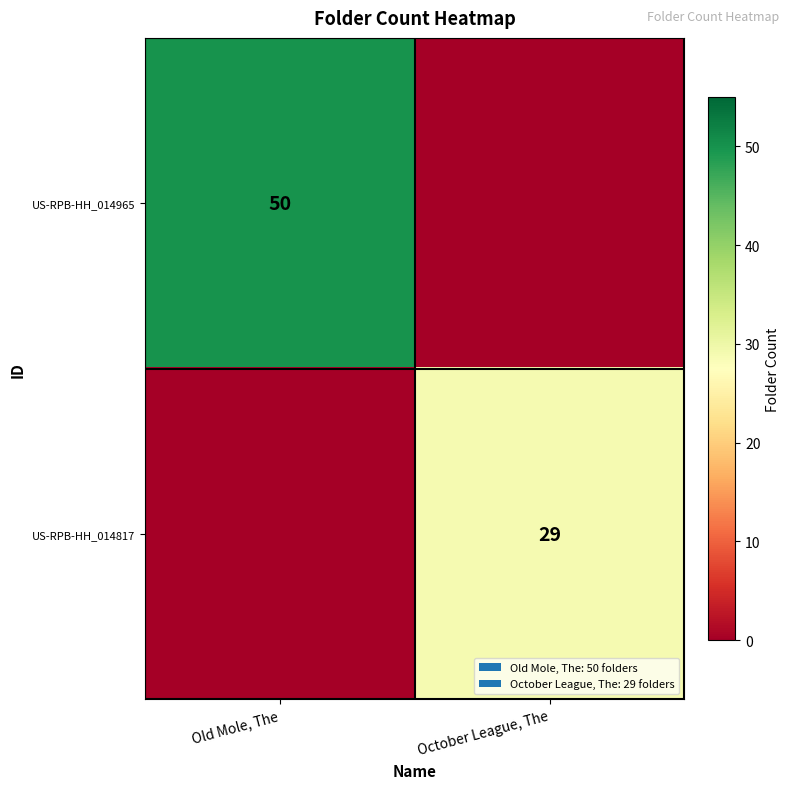

Is it true that US-RPB-HH_014965 equals 74 at Old Mole, The?

False